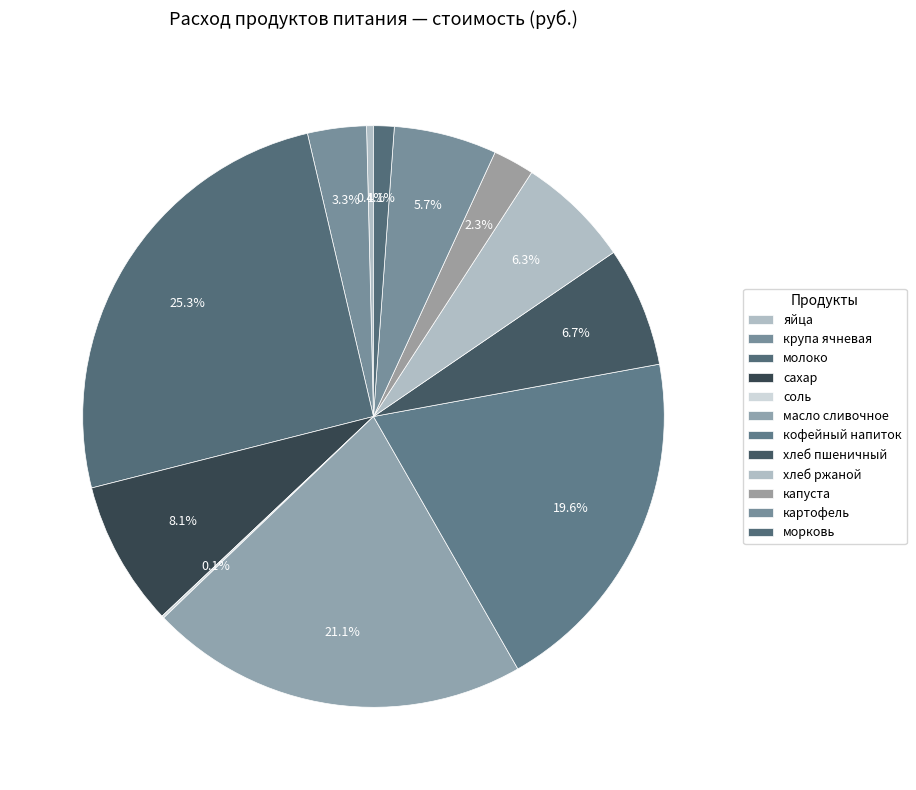

Which category has the biggest portion of the pie?

молоко